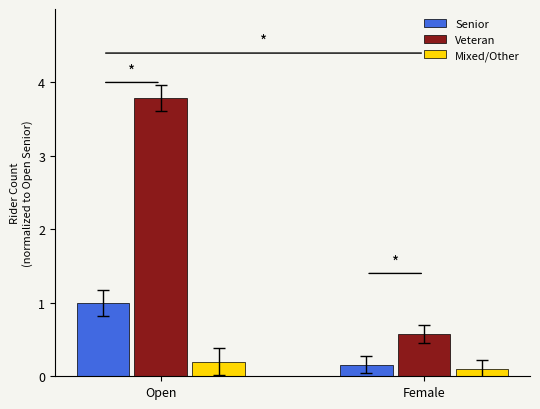

Which category has the highest value across all series?

Open